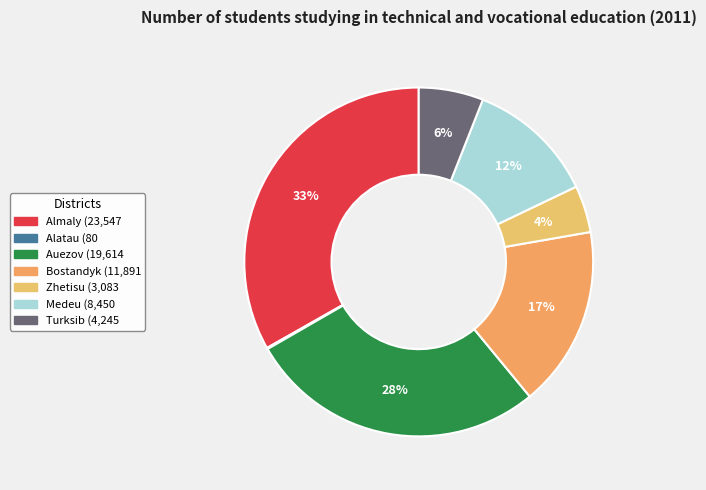

Does Almaly account for over 50% of the chart?

No